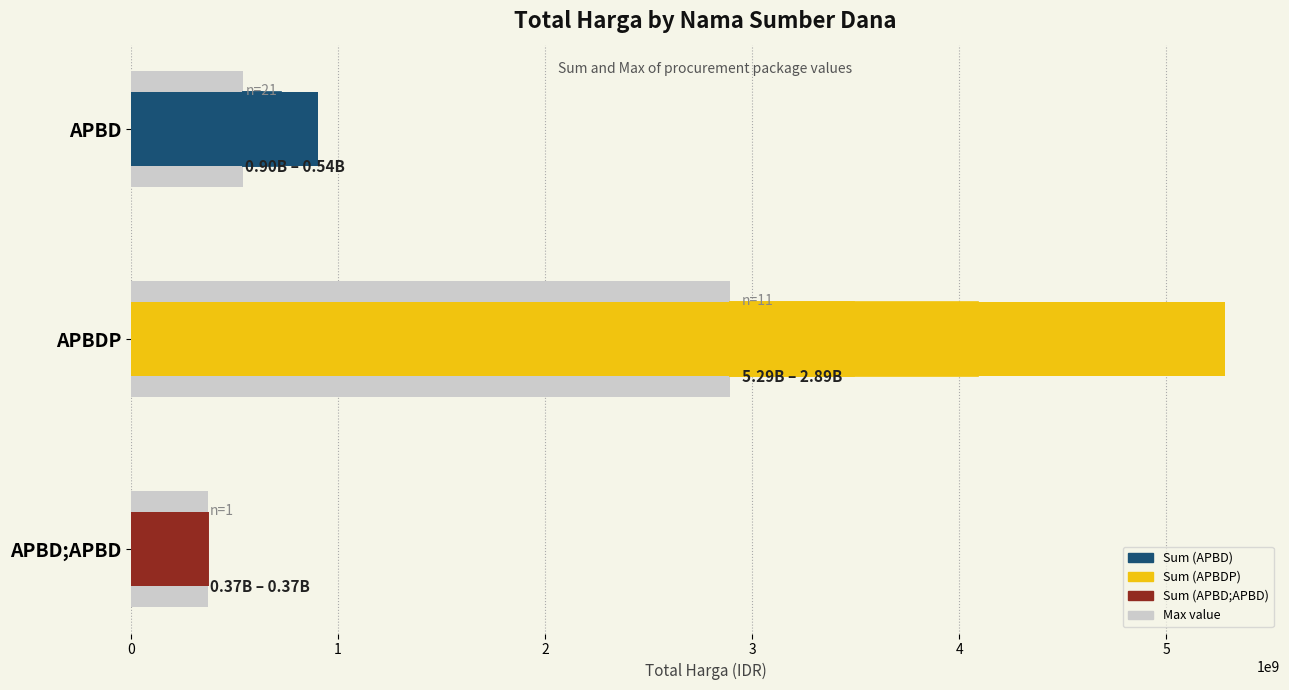

Between APBD;APBD and APBD, which is larger?

APBD